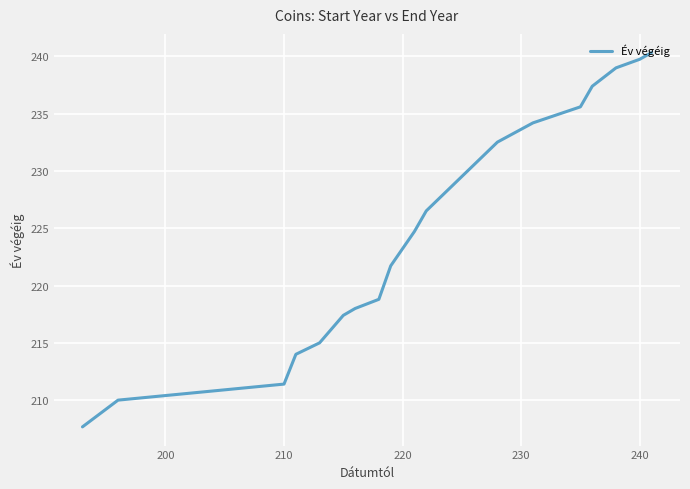

What is the greatest value displayed?

240.3